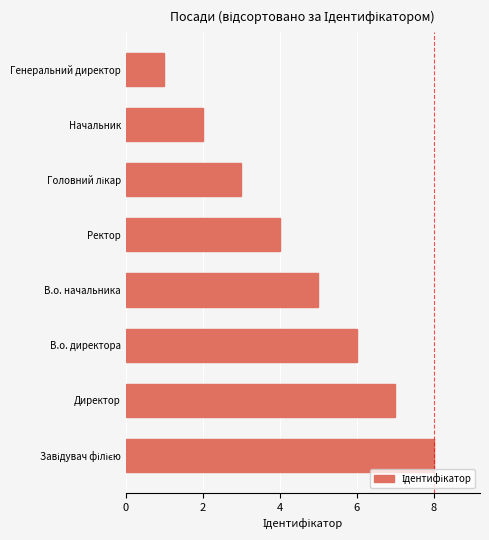

The chart shows a value of 2 at Генеральний директор. True or false?

False